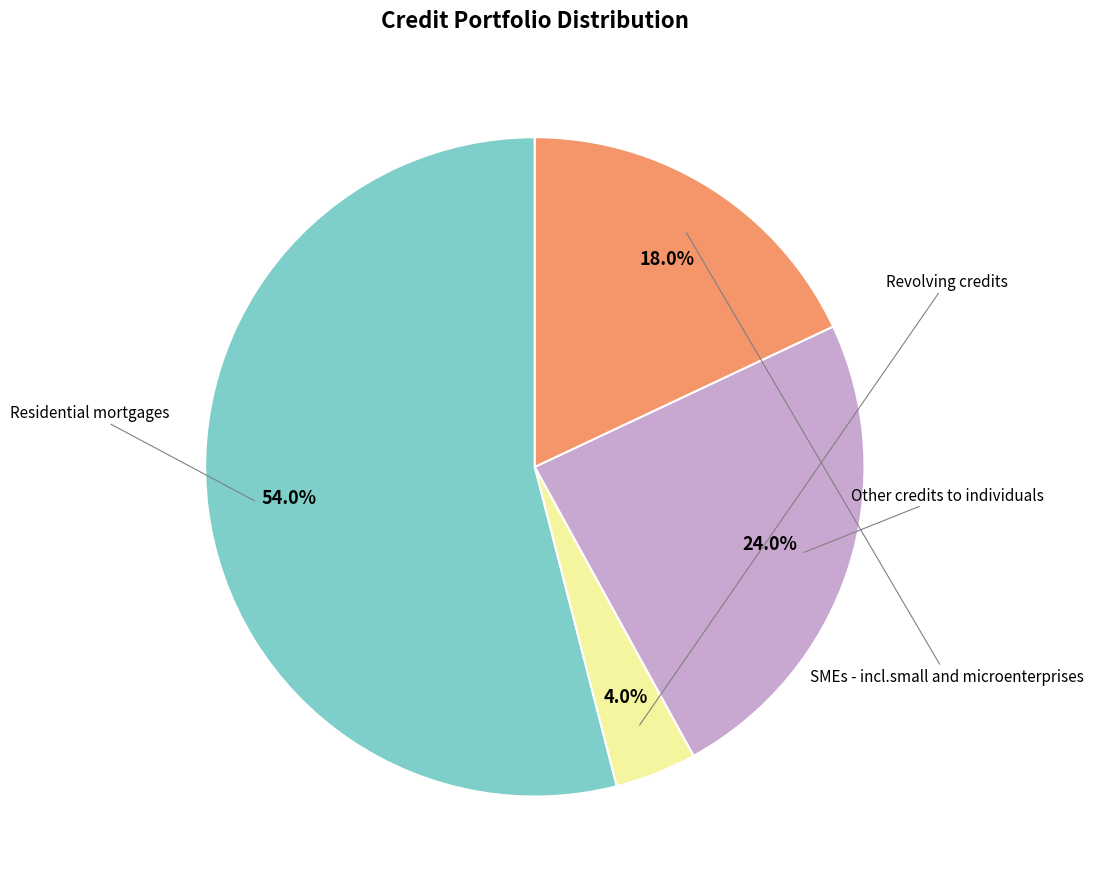

Is there a majority slice in this chart?

Yes